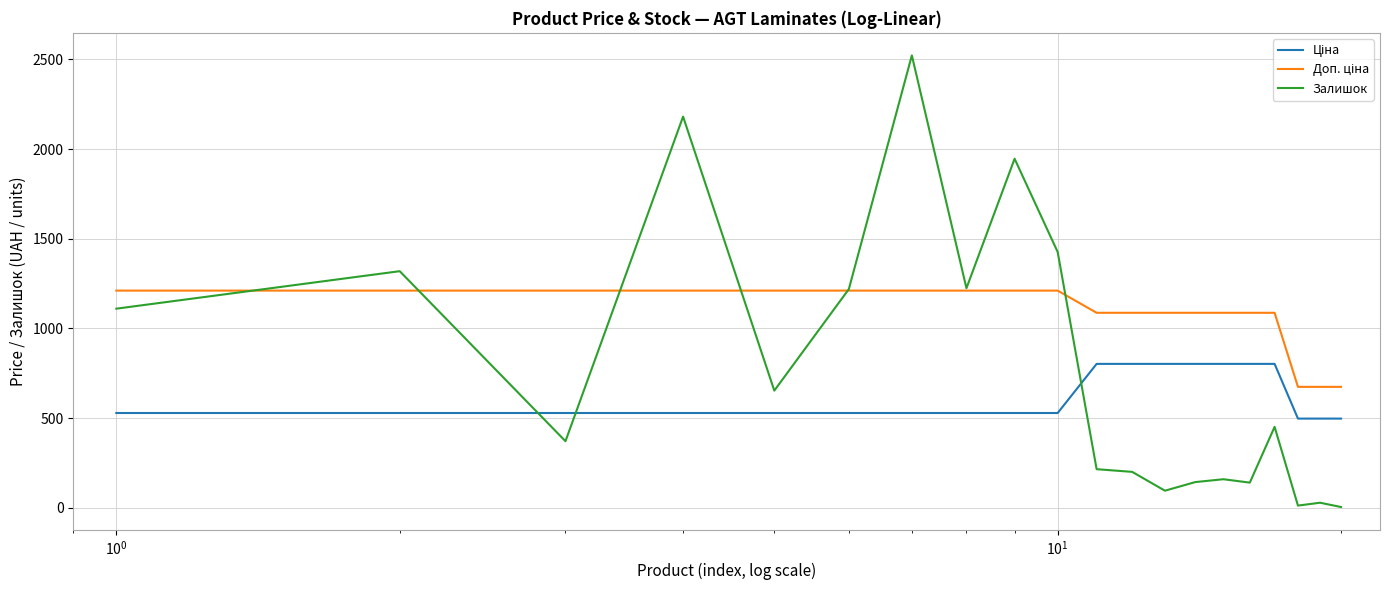

Which series has the widest spread of values?

Залишок